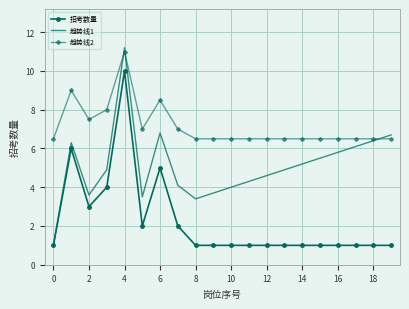

Which series has the largest total across all categories?

趋势线2